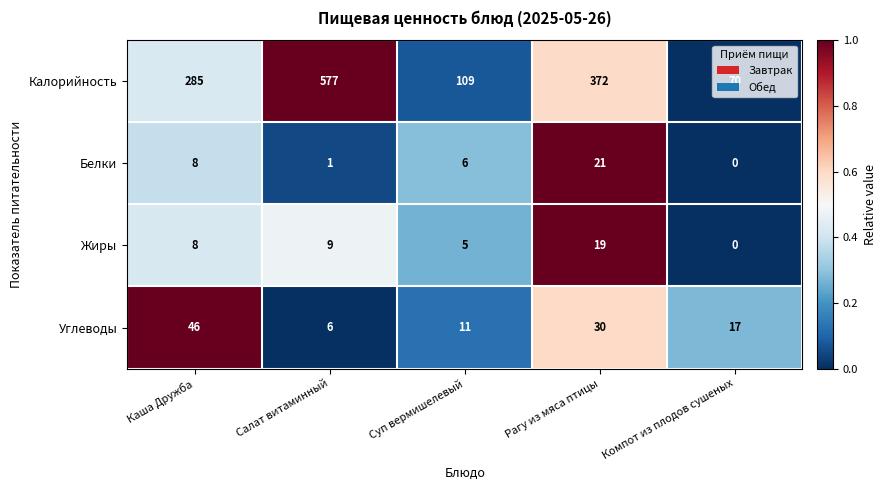

How many data points does each series have?

5